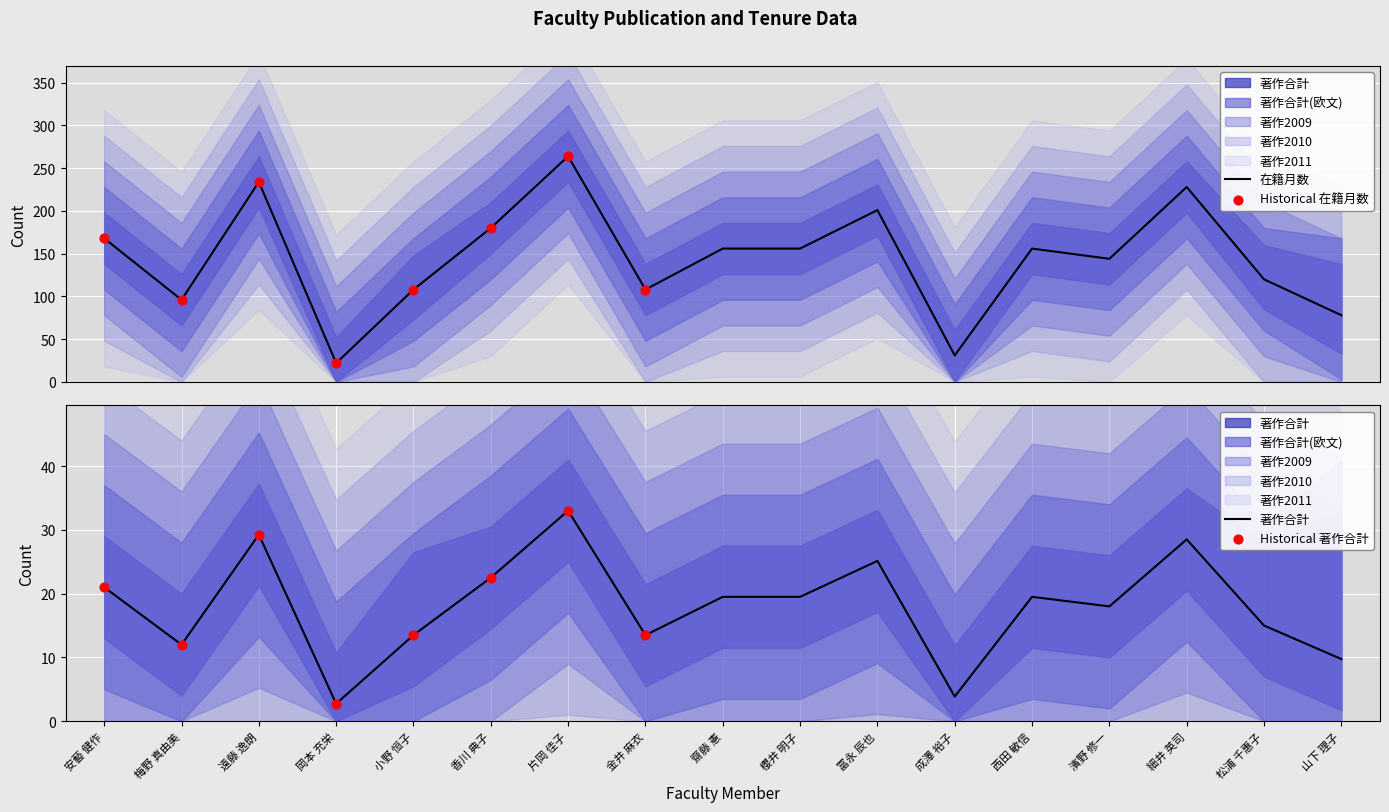

At how many categories does at least one series exceed 252?

1